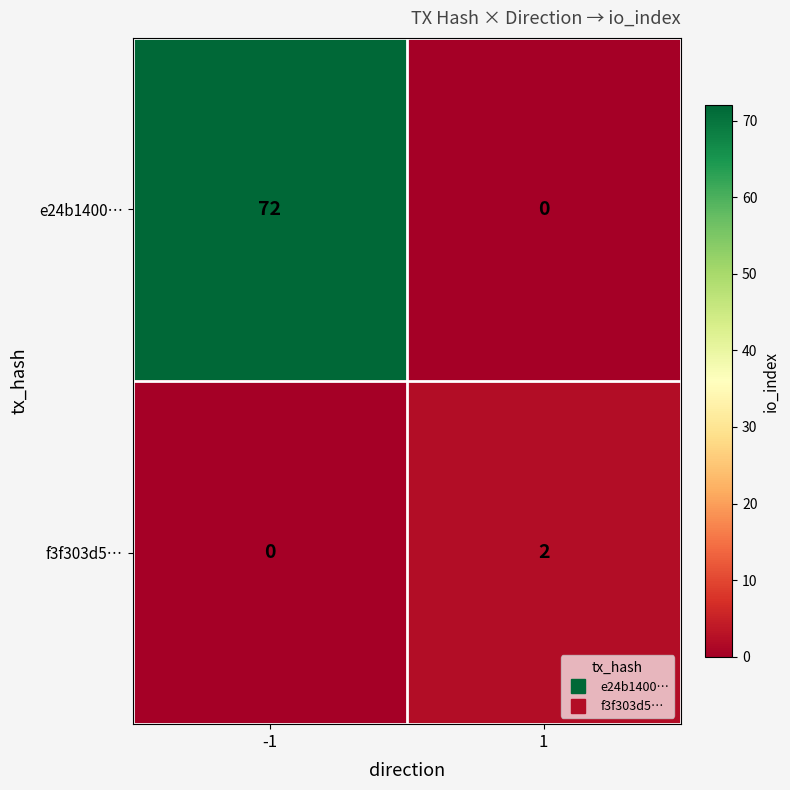

Between -1 and 1, which series saw the biggest shift?

e24b1400…